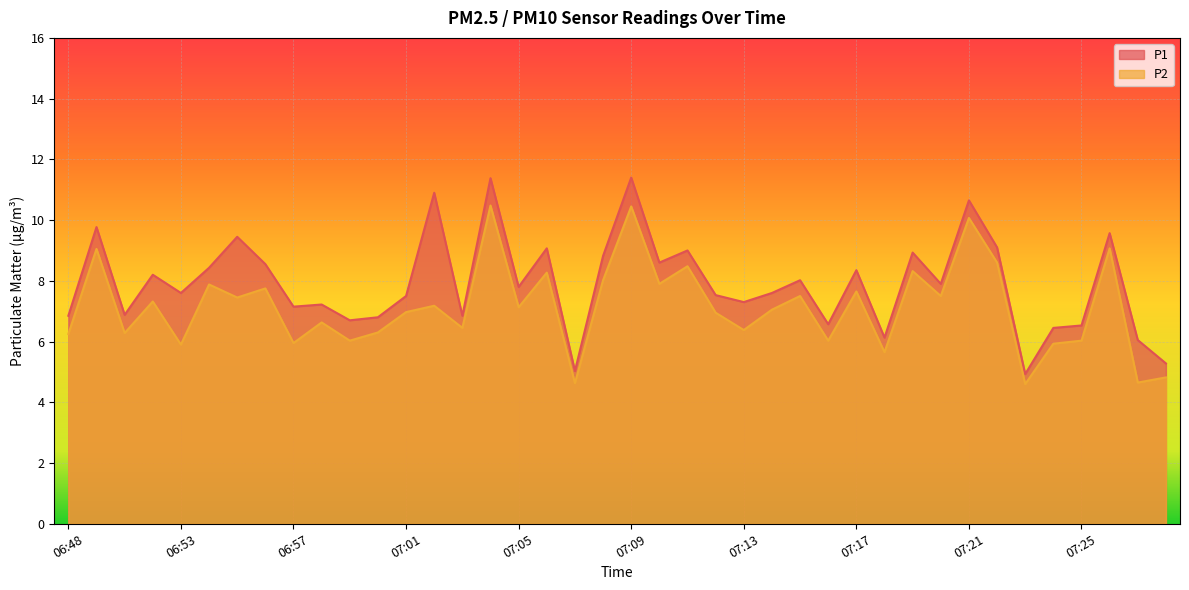

Which label corresponds to the smallest value in the chart?

07:23